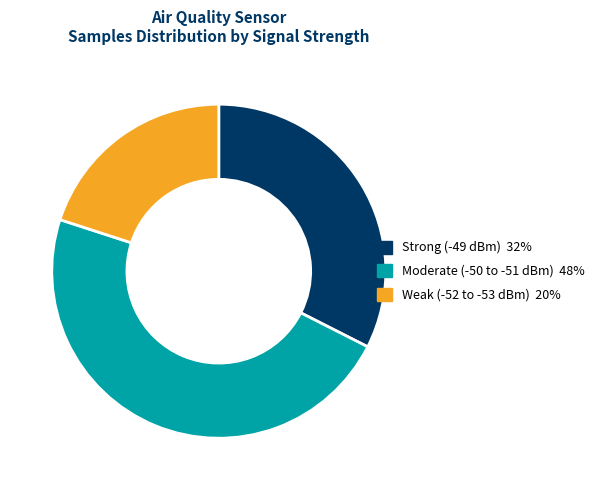

Is there a majority slice in this chart?

No